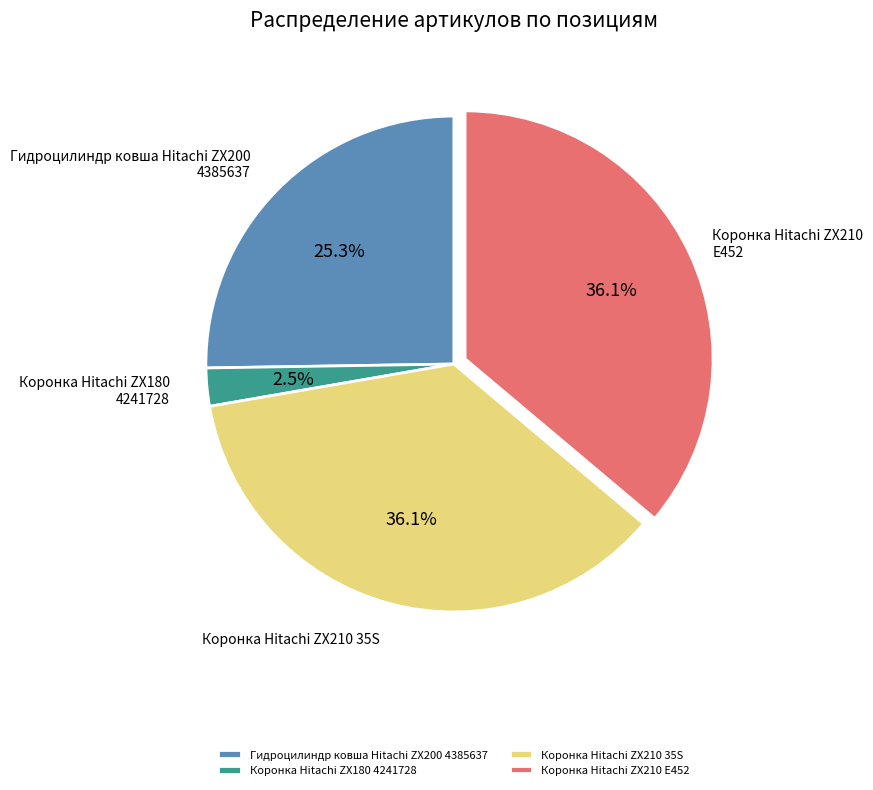

Is Коронка Hitachi ZX210 35S the majority of the pie?

No